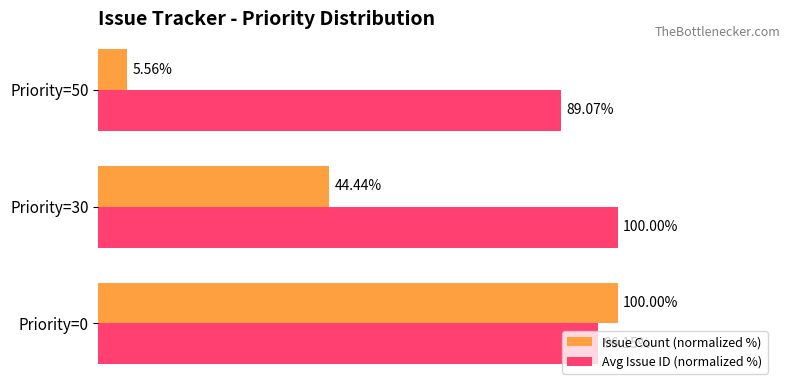

Which series has the largest total across all categories?

Avg Issue ID (normalized %)